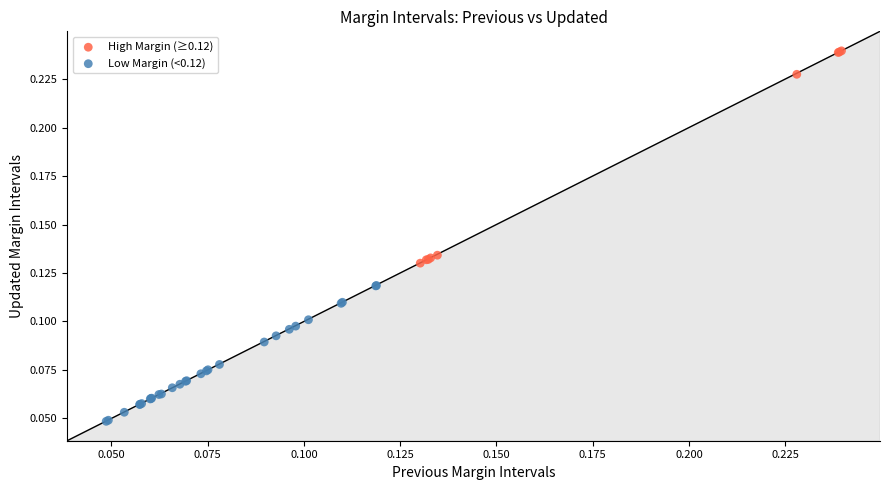

Which series has the largest Y range (max minus min)?

High Margin (≥0.12)